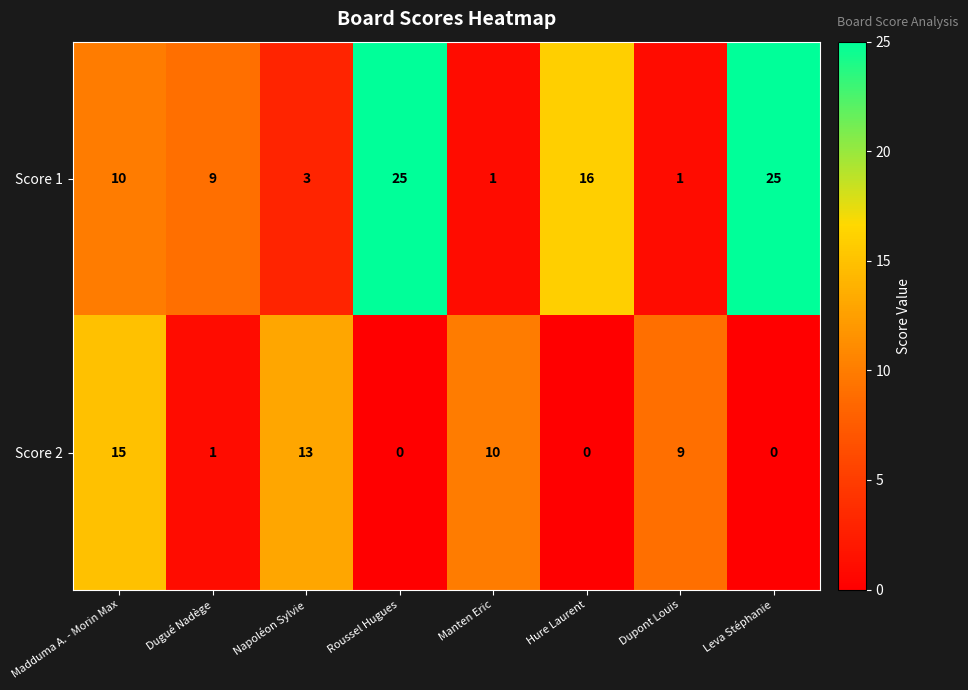

What is the maximum value shown in the chart?

25